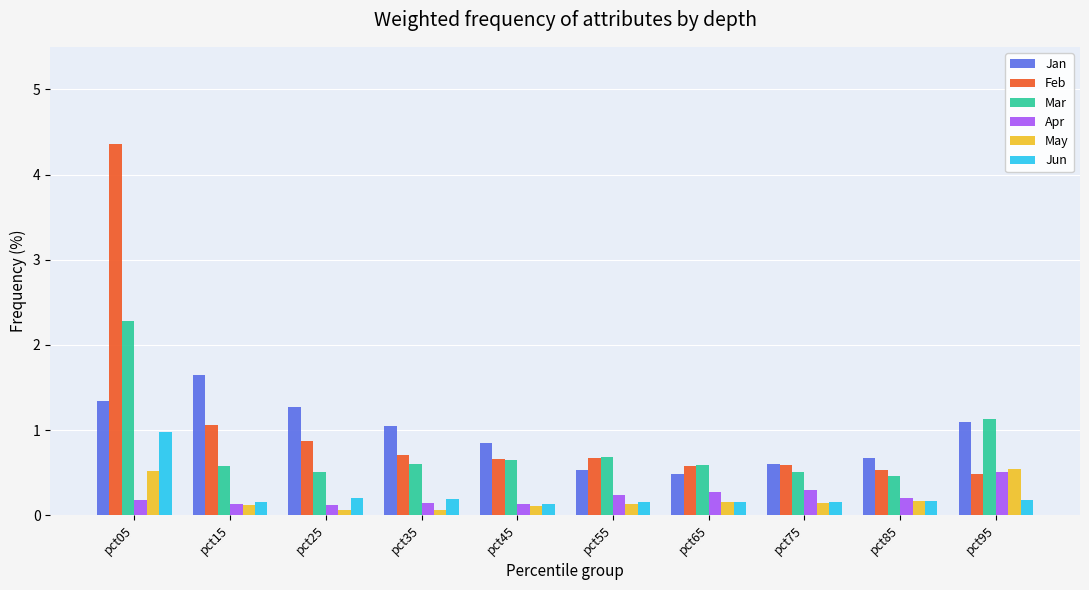

What is the greatest value displayed?

4.4